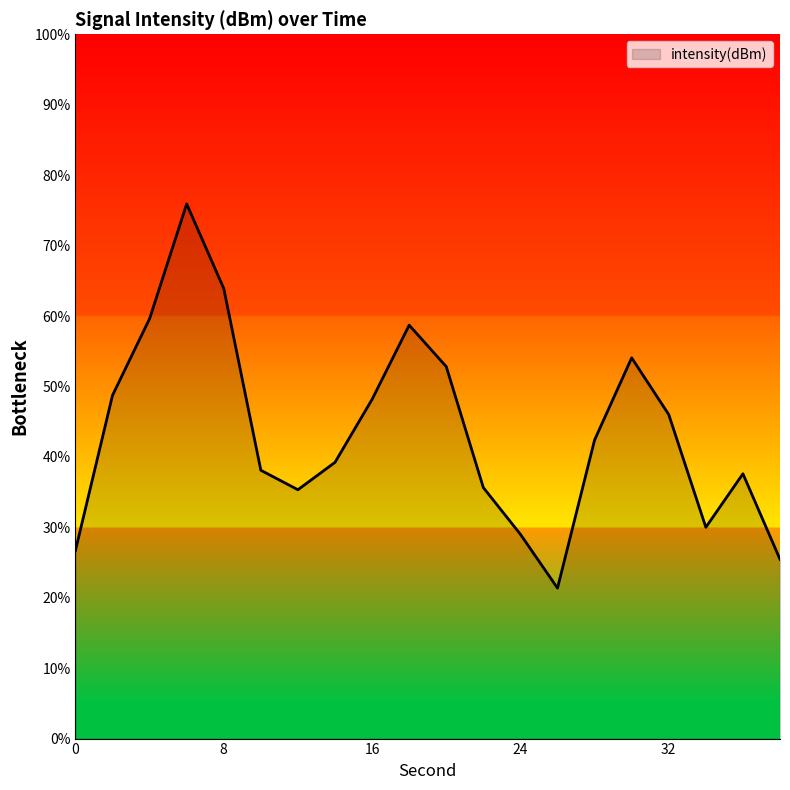

What is the minimum value shown in the chart?

21.4